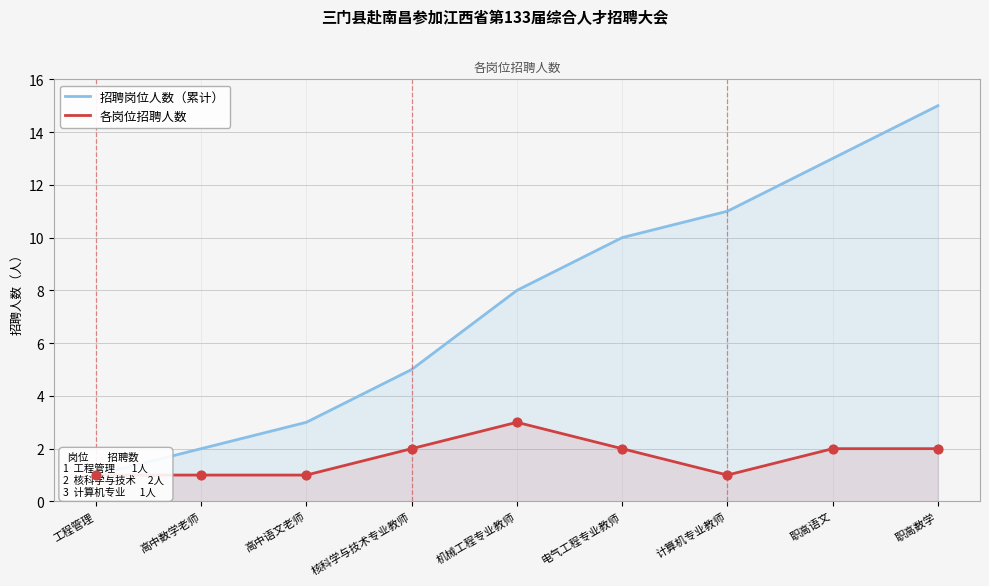

Which series has the largest Y range (max minus min)?

招聘岗位人数（累计）